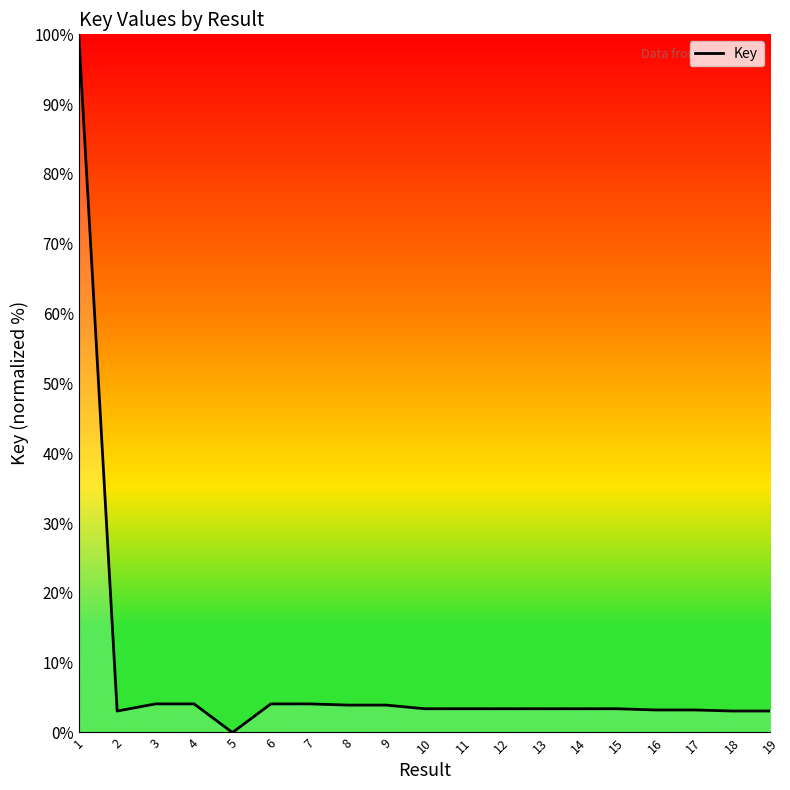

What is the difference between the maximum and minimum values?

100.0